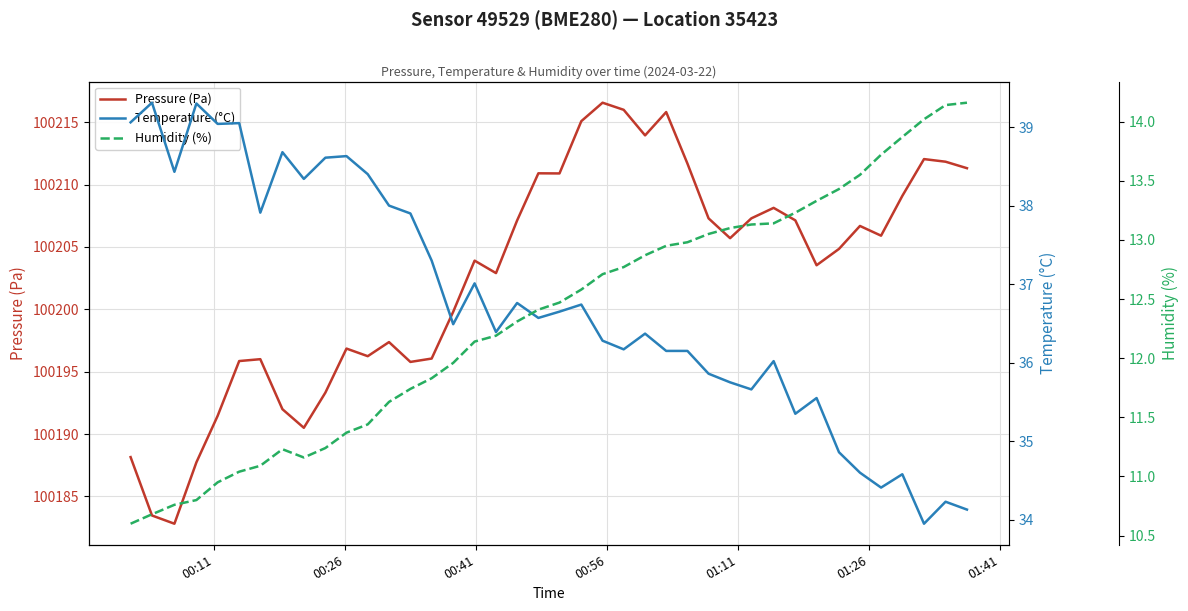

What is the difference between the second highest and minimum values in the Temperature (°C) series?

5.3